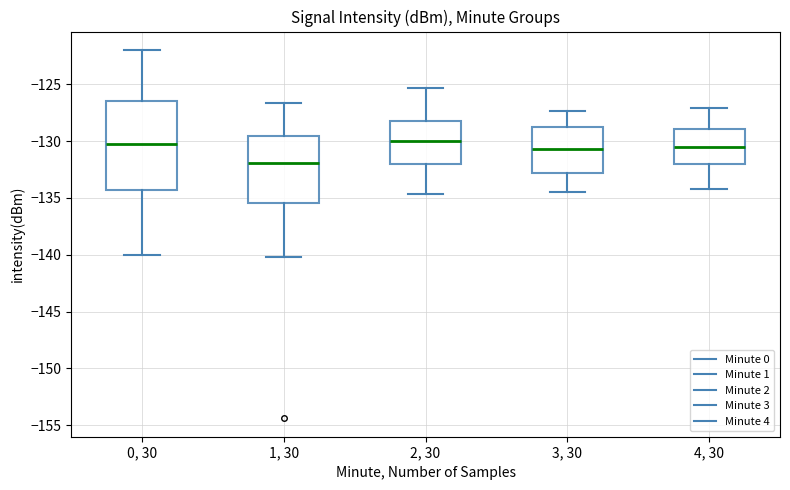

Reading left to right, transcribe this box plot: for each box, give where its median line is, the range the box spans, and where its two whiskers end, as read against the y-axis. The values are not printed on the chart, so give them approximately, as read against the axis.

0, 30: median -130.0, box -134.5 to -126.5, whiskers -140.0 to -122.0
1, 30: median -132.0, box -135.5 to -129.5, whiskers -140.0 to -126.5
2, 30: median -130.0, box -132.0 to -128.5, whiskers -134.5 to -125.5
3, 30: median -130.5, box -133.0 to -129.0, whiskers -134.5 to -127.5
4, 30: median -130.5, box -132.0 to -129.0, whiskers -134.0 to -127.0